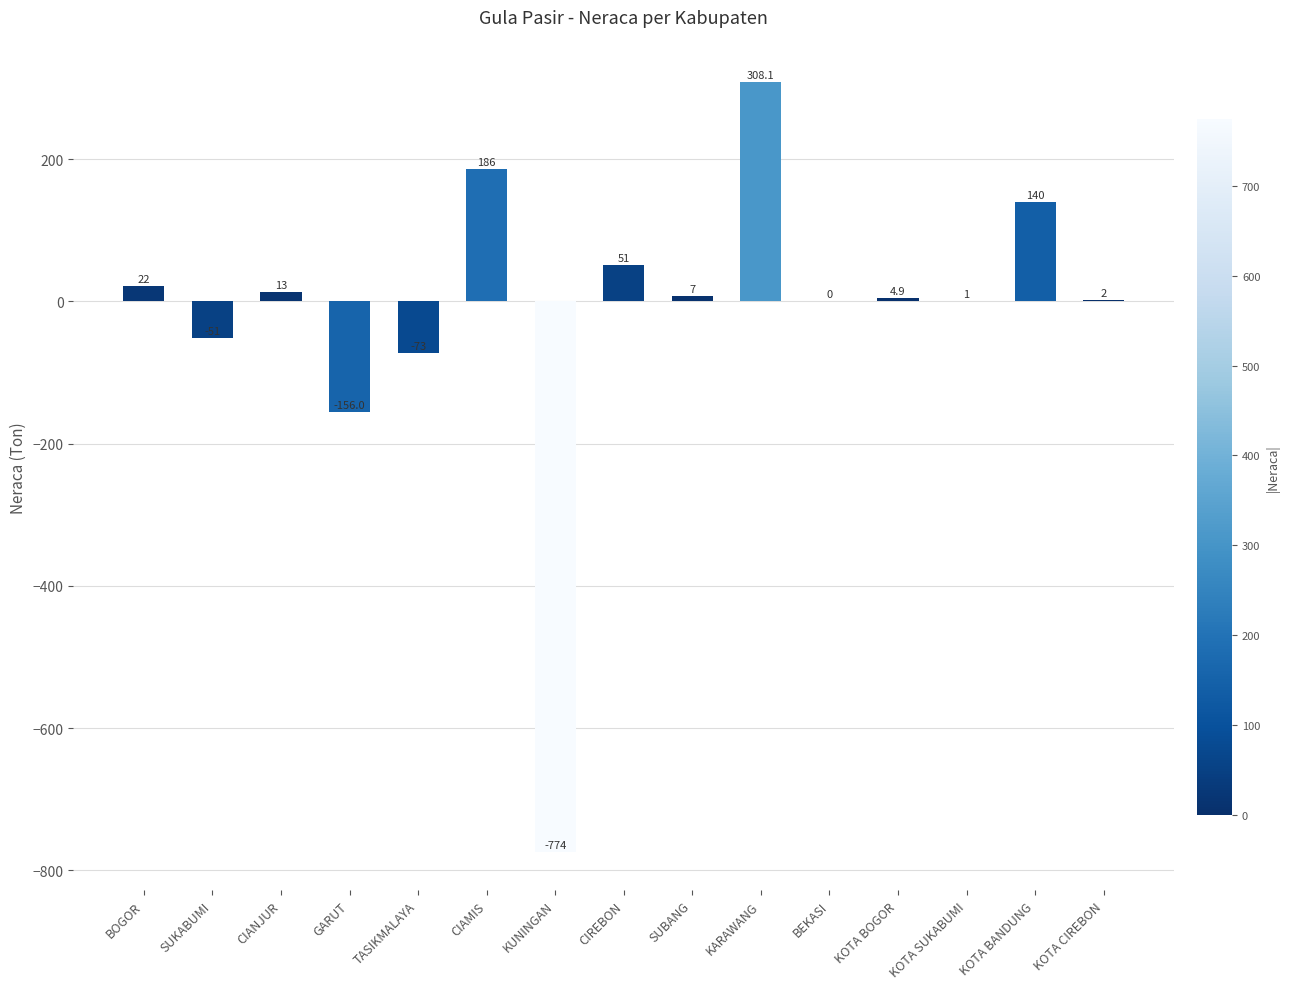

What is the sum of the values at KOTA CIREBON and KOTA SUKABUMI?

3.0